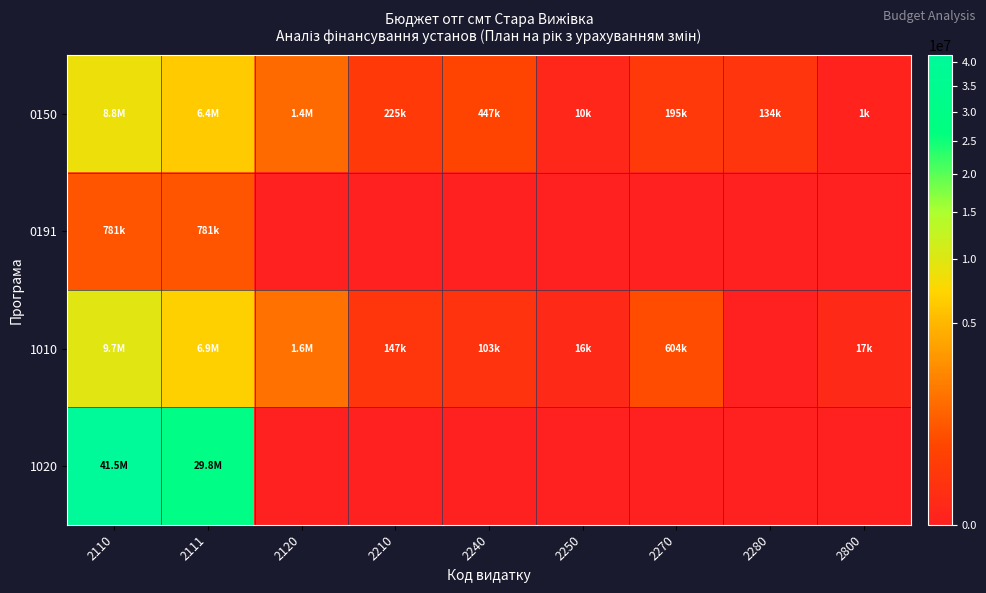

At 2120, list the series in order from largest to smallest.

1010, 0150, 0191, 1020